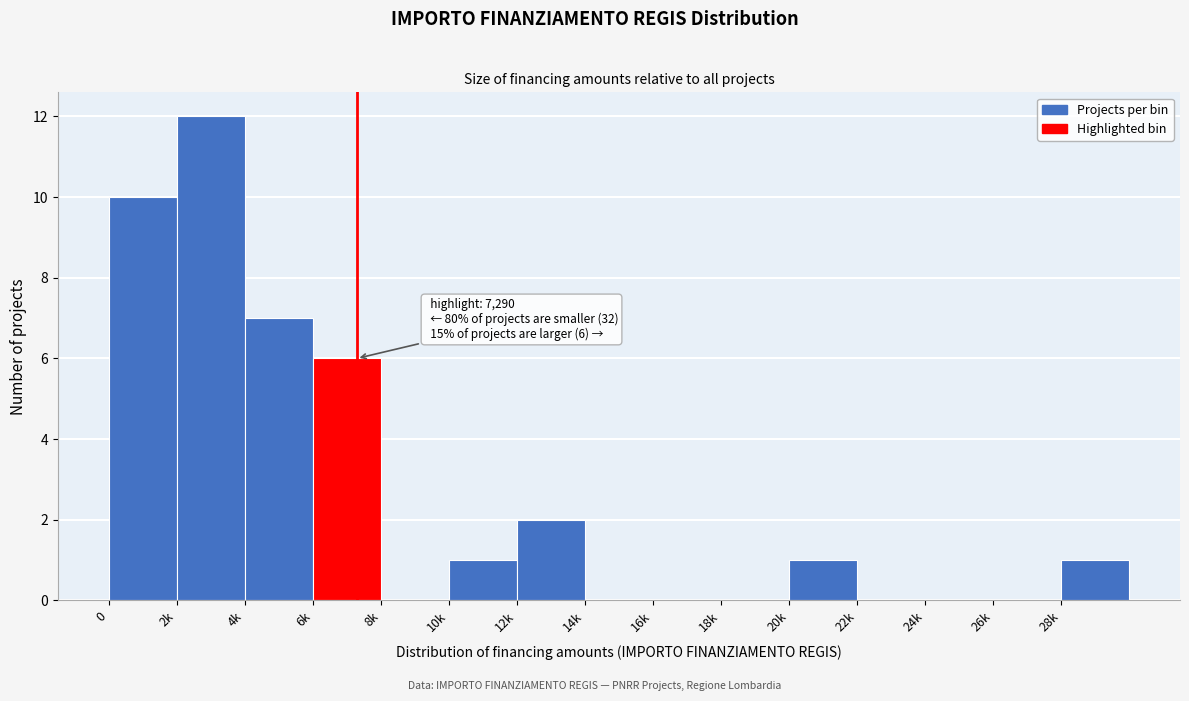

Reading right to left, transcribe all the data shown in this chart.

28k=1	26k=0	24k=0	22k=0	20k=1	18k=0	16k=0	14k=0	12k=2	10k=1	8k=0	6k=6	4k=7	2k=12	0=10